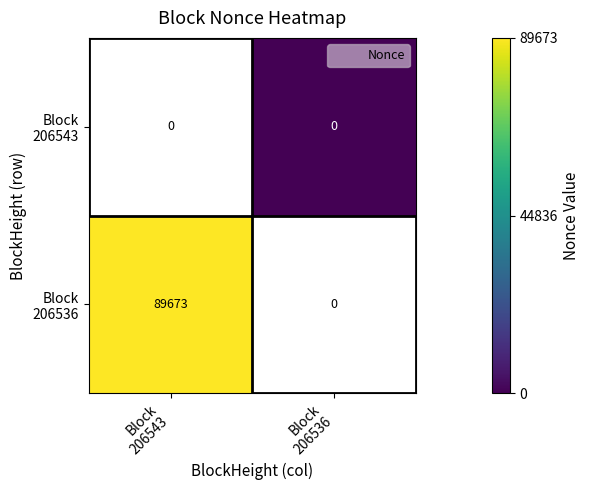

Count the number of data series in this chart.

2